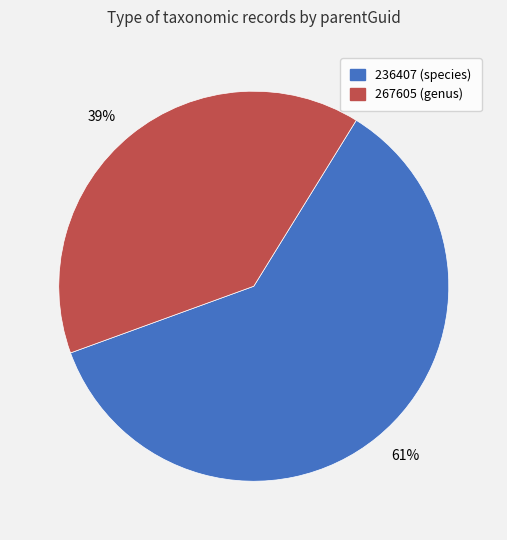

Between 61% and 39%, which is larger?

61%